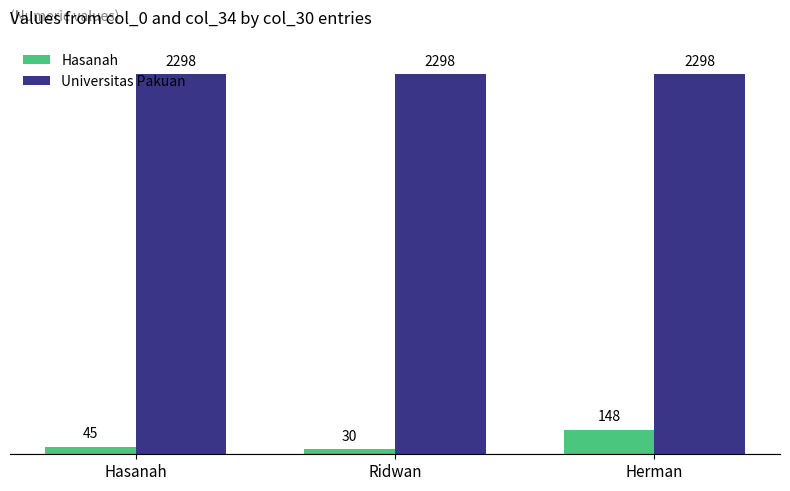

Reading left to right, transcribe all the data shown in this chart.

Hasanah: Hasanah=45	Ridwan=30	Herman=148
Universitas Pakuan: Hasanah=2298	Ridwan=2298	Herman=2298